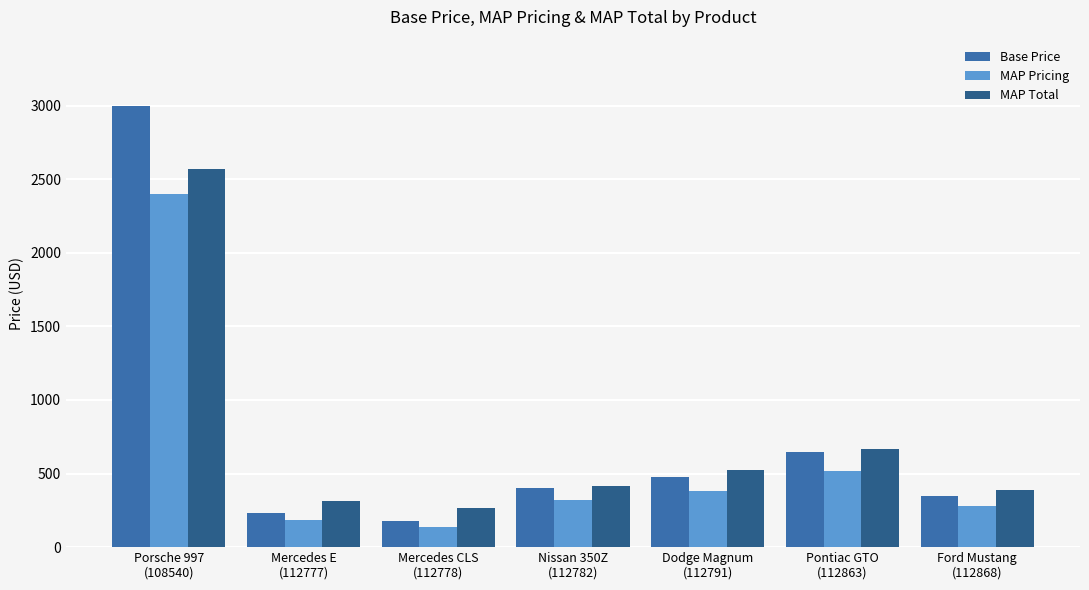

What is the highest value of the MAP Pricing series?

2399